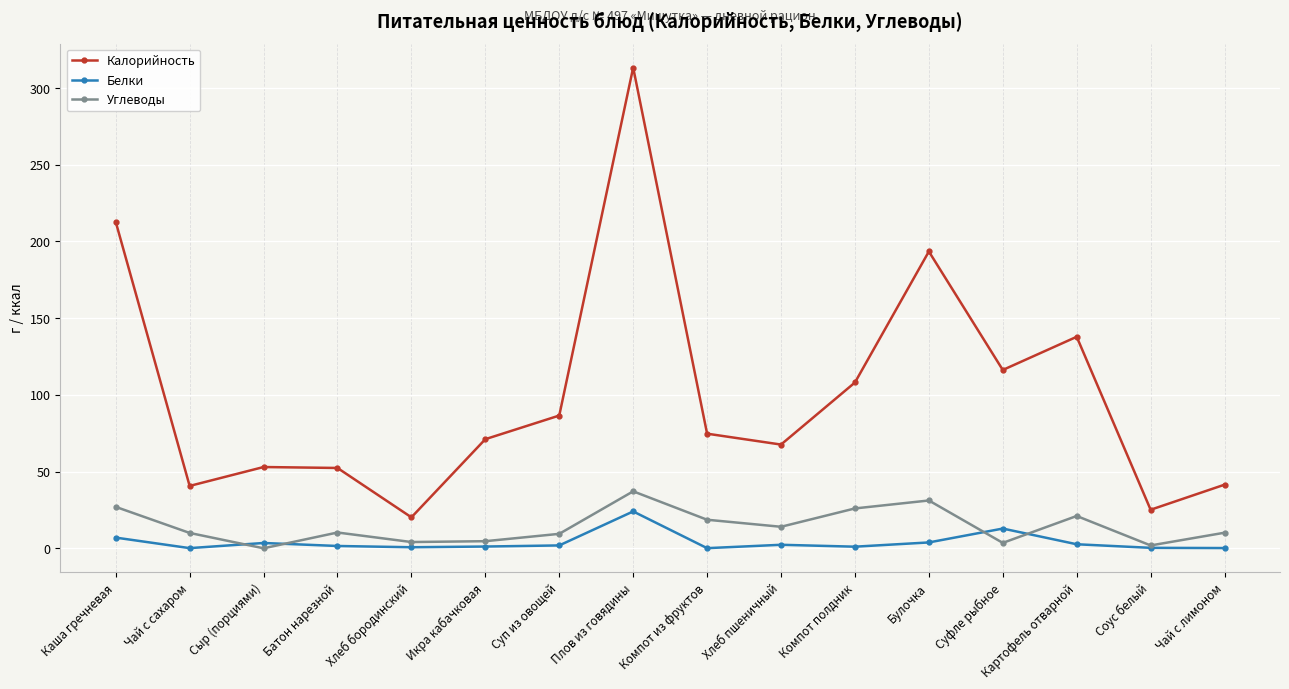

What is the value of the Калорийность point at the 6th from the left?

71.1